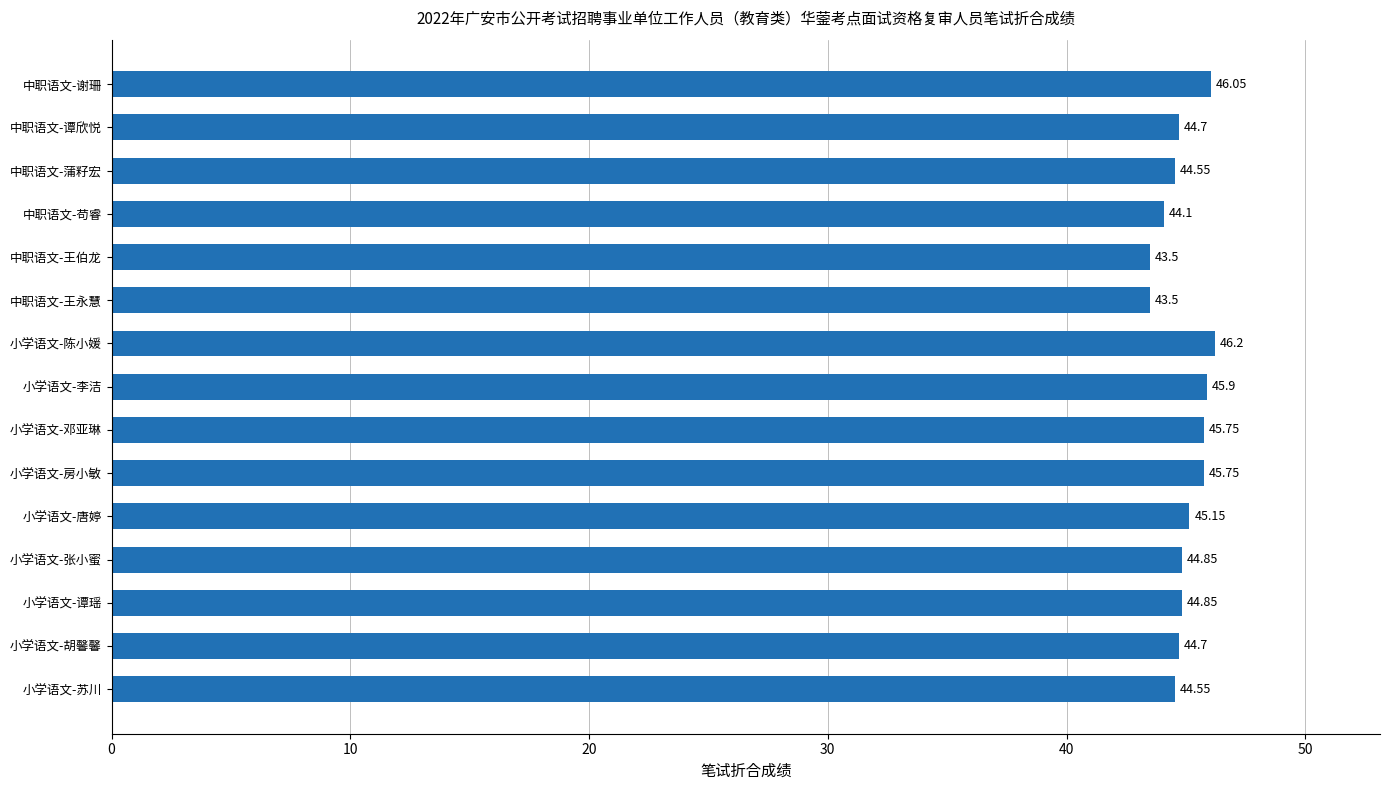

Which has a higher value, 小学语文-陈小媛 or 小学语文-胡馨馨?

小学语文-陈小媛